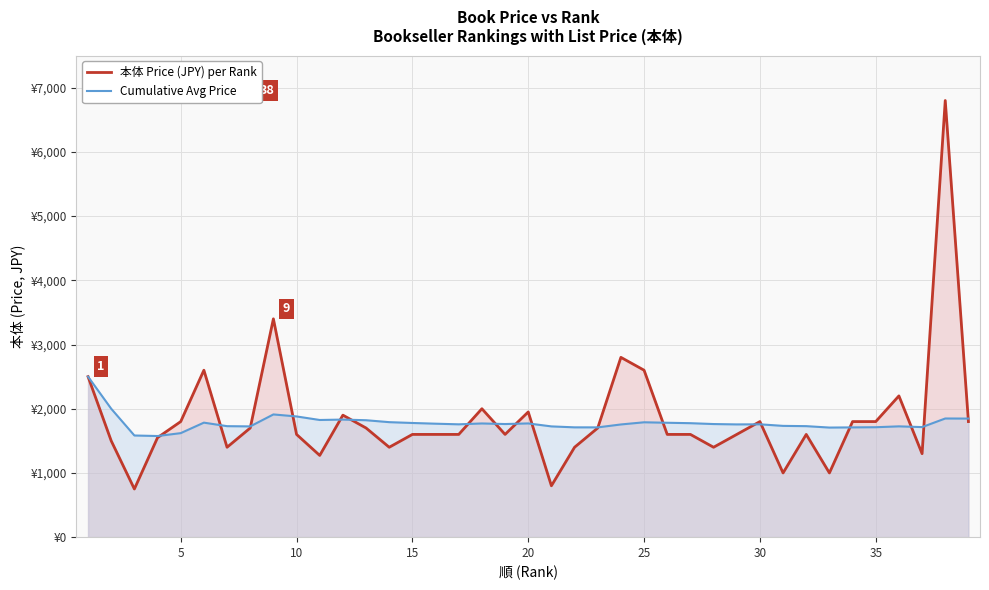

What are all the series names shown in the legend?

本体 Price (JPY) per Rank, Cumulative Avg Price